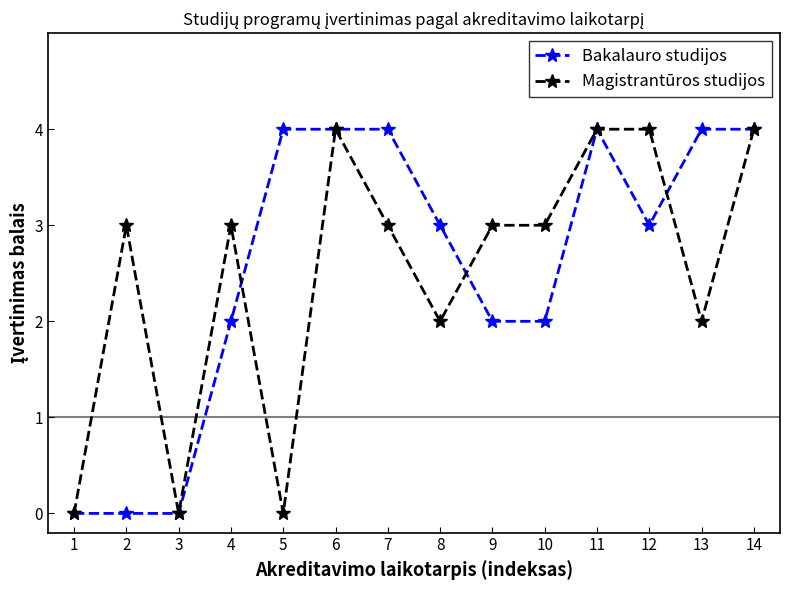

What is the greatest value displayed?

4